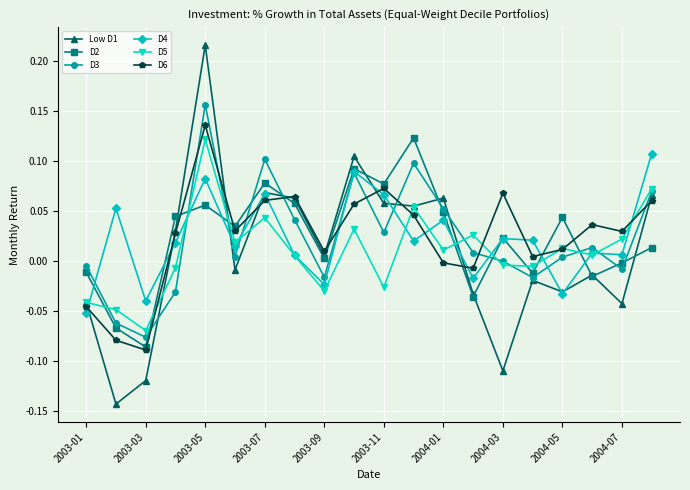

At how many categories does at least one series exceed 0?

18